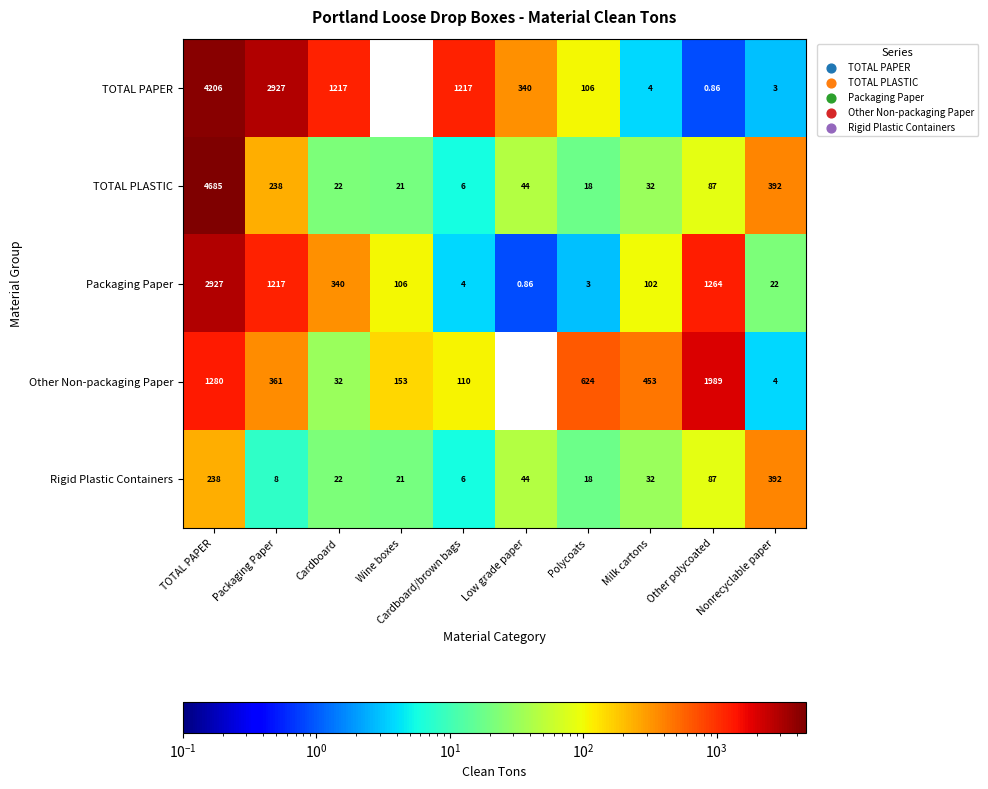

Which series has the widest spread of values?

TOTAL PLASTIC